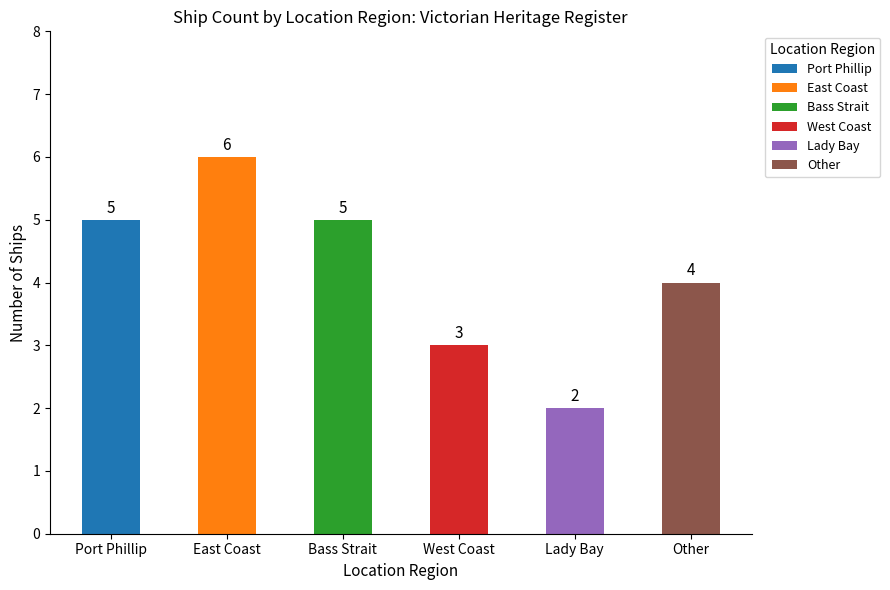

What is the change in value from Lady Bay to Other?

+2